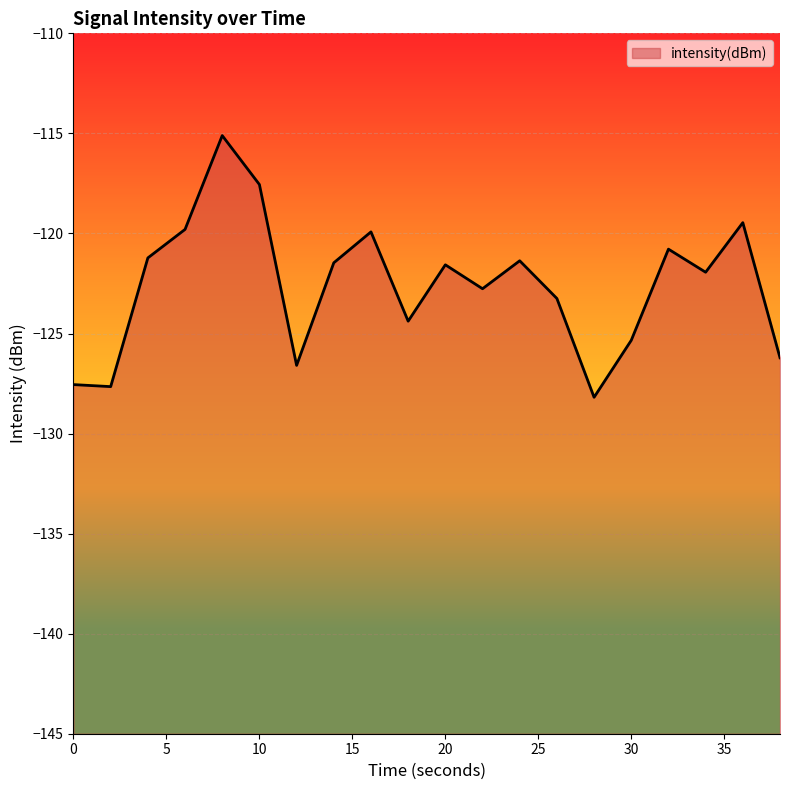

The value at 36 is -119.5. True or false?

True